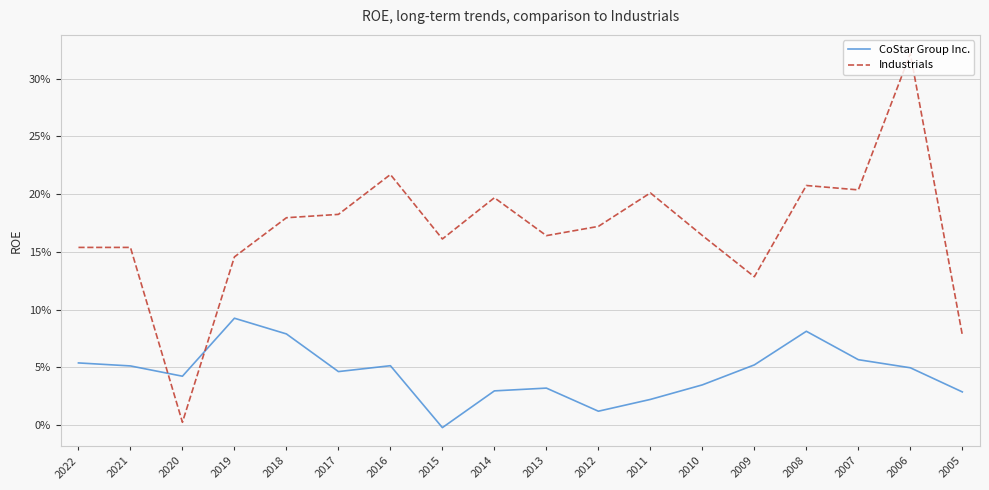

True or false: CoStar Group Inc. has a value of 0.1 at 2009.

True